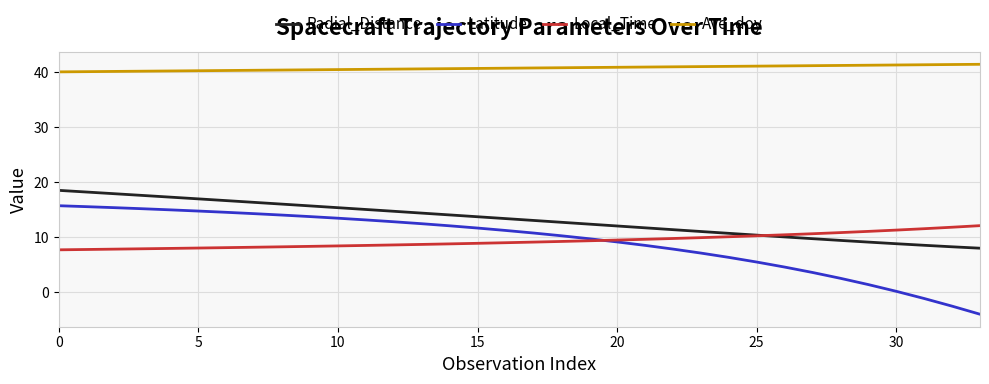

Count the number of data series in this chart.

4